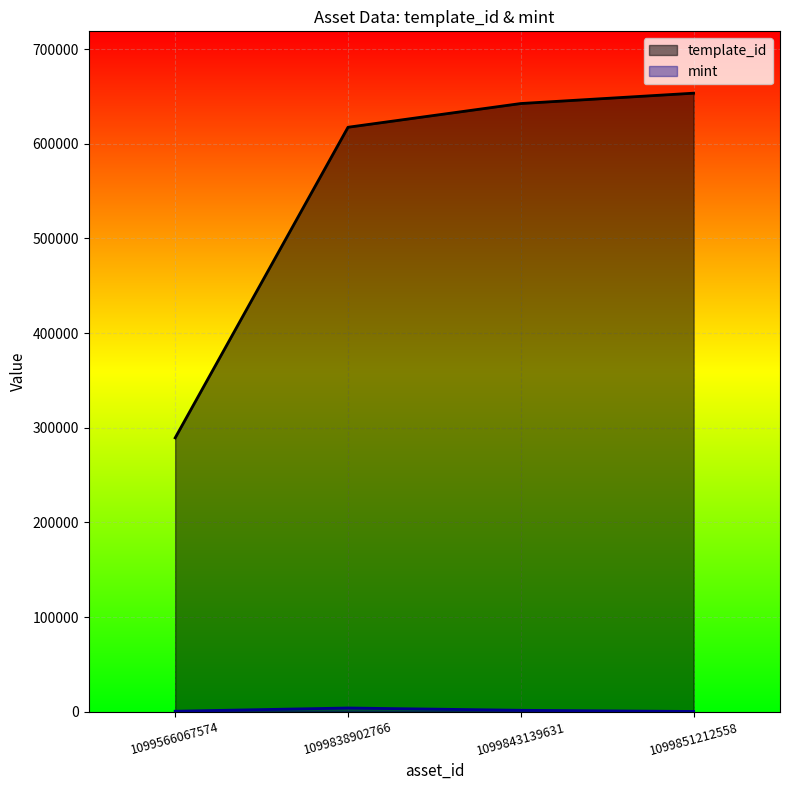

What is the maximum value for mint?

3877